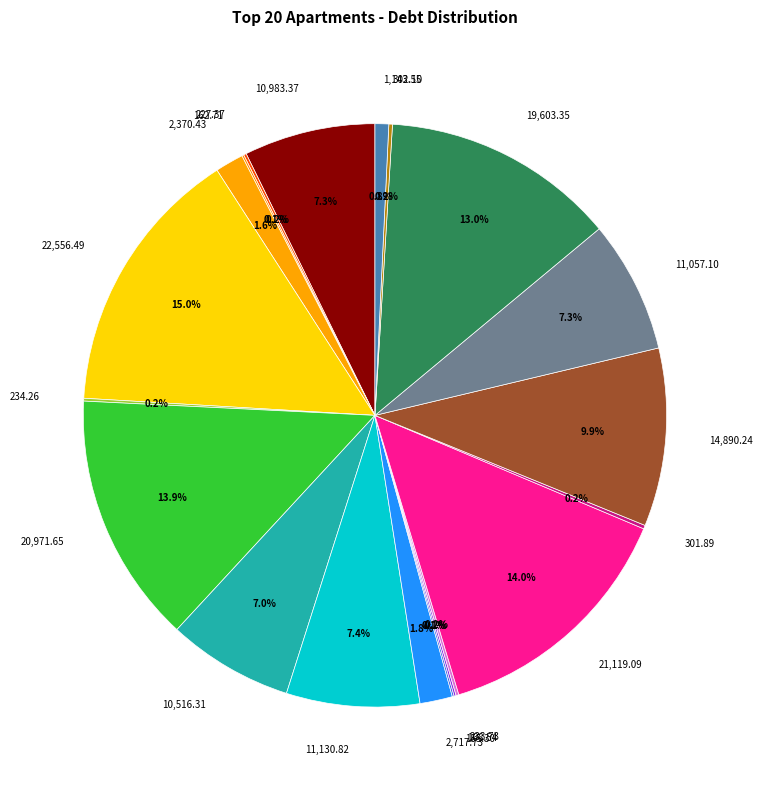

Which has a higher value, 2,717.73 or 10,983.37?

10,983.37